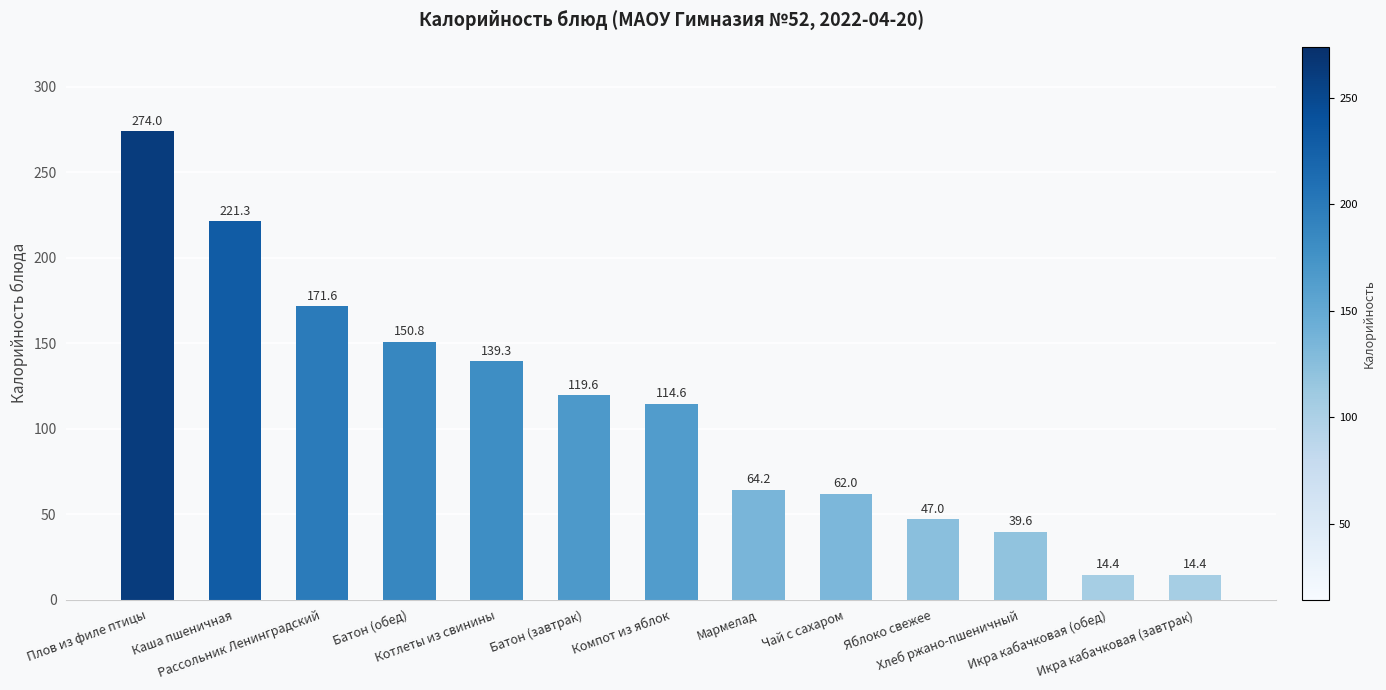

Are the bars grouped side by side (vs. stacked)?

No